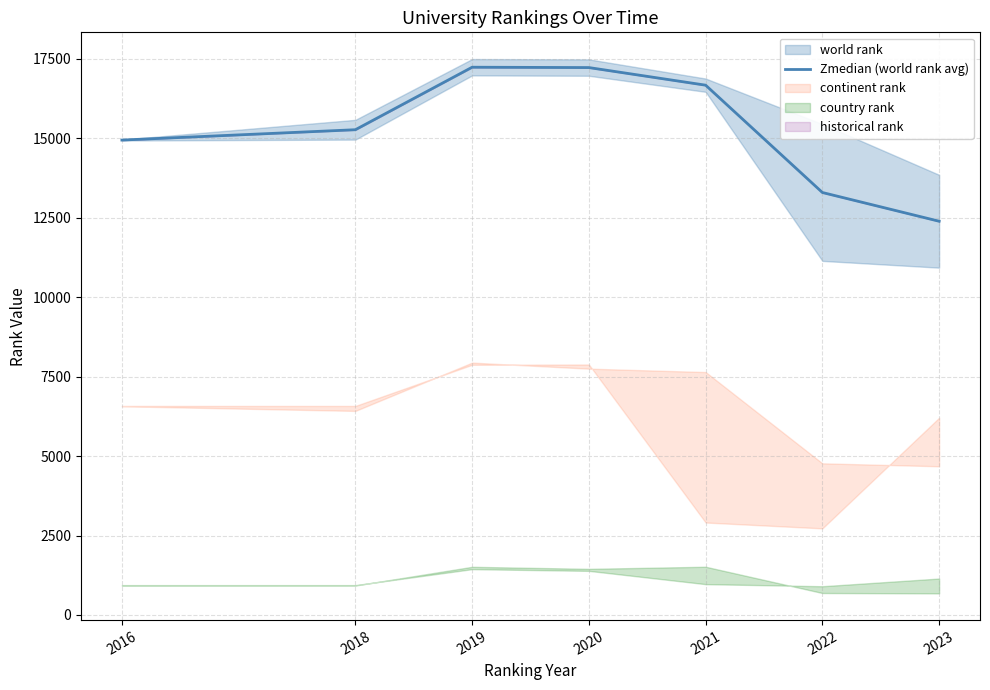

Which category has the lowest value in the Zmedian (world rank avg) series?

2023